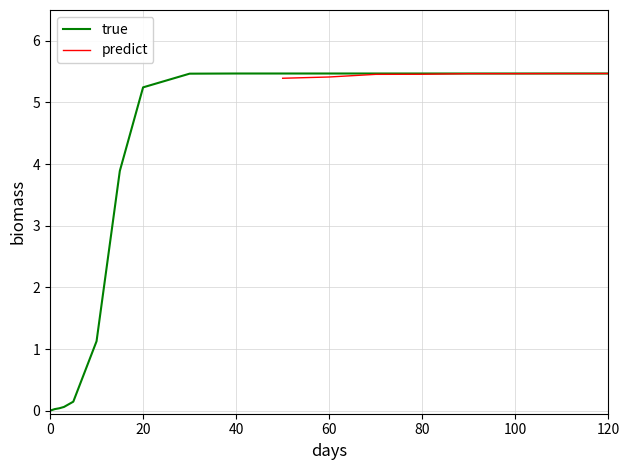

What is the maximum value for true?

5.5